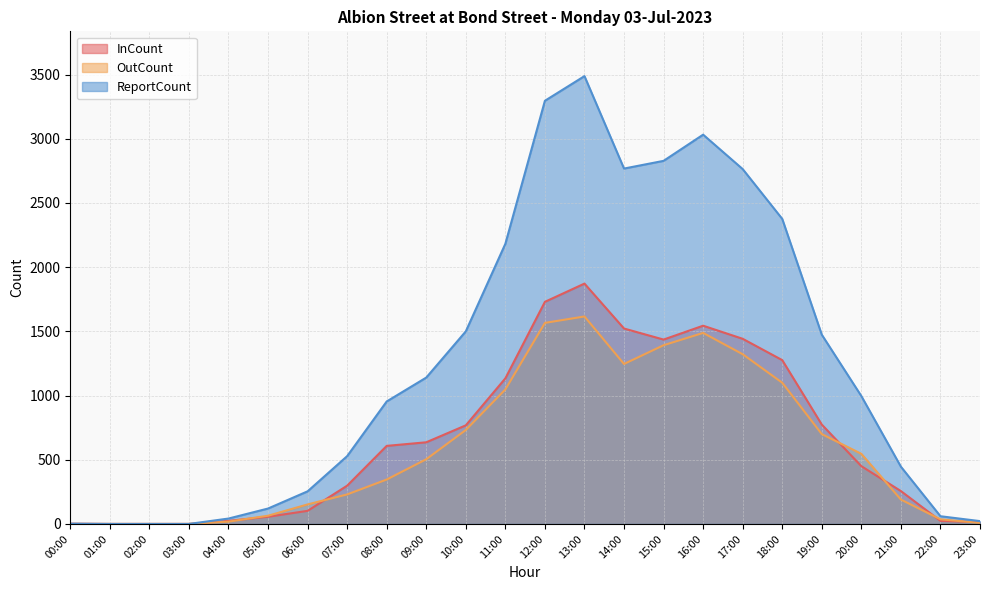

What is the sum of the OutCount values at 13:00 and 04:00?

1634